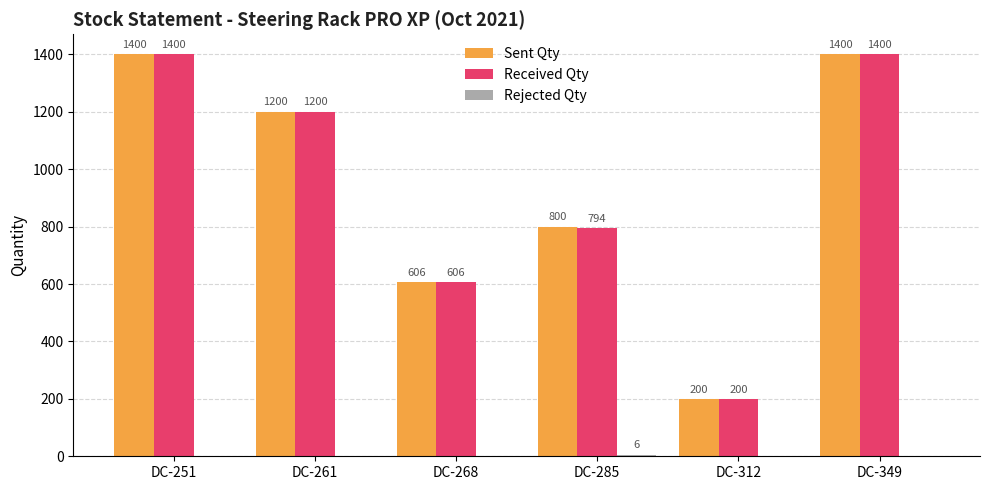

What is the total value across all series at DC-349?

2800